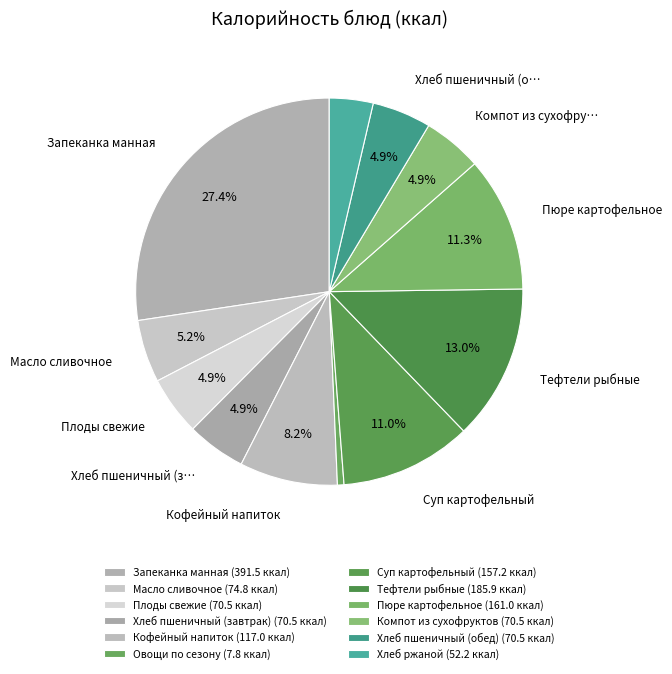

Is there a majority slice in this chart?

No